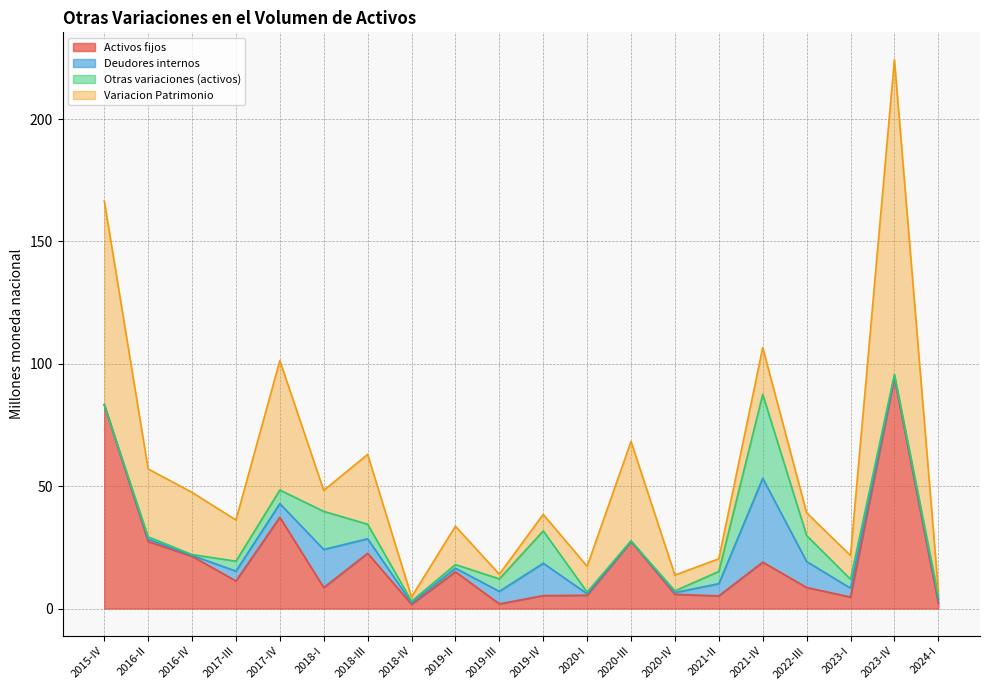

What position from the left is 2021-IV?

16